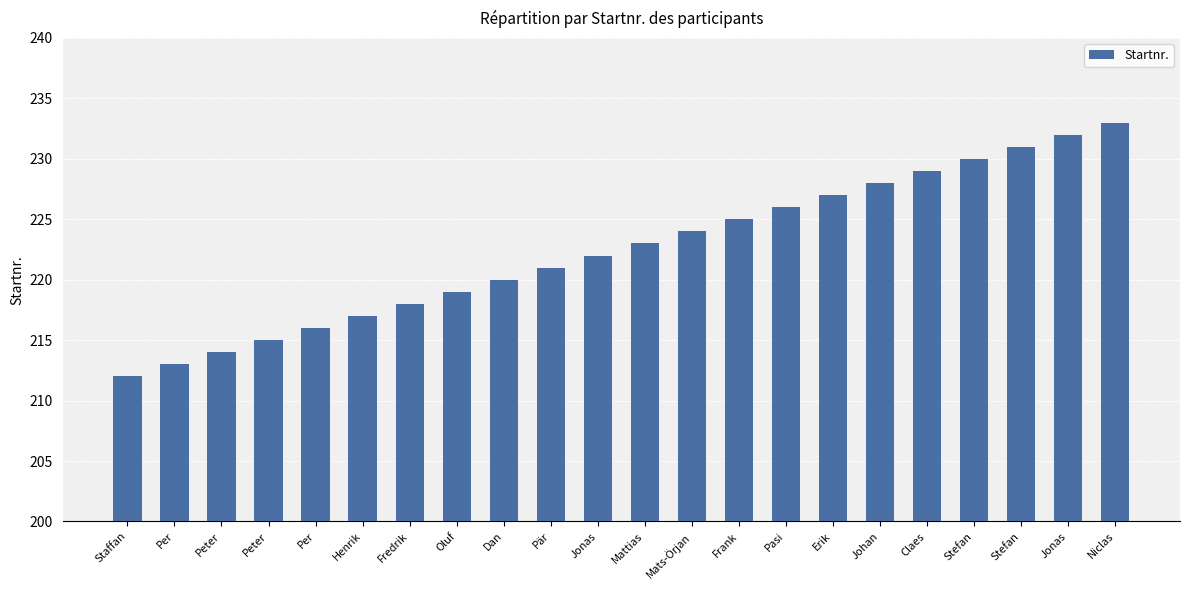

What is the label of the 20th bar from the right?

Peter